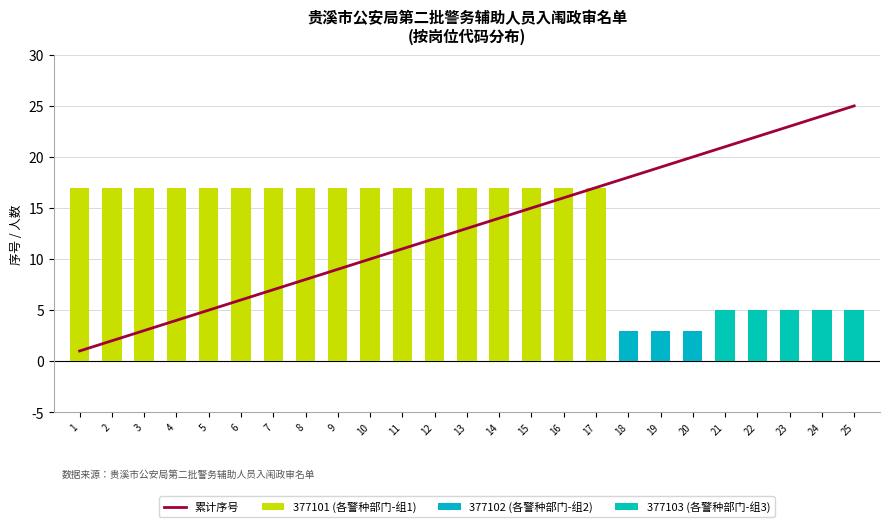

Reading right to left, transcribe all the data shown in this chart.

累计序号: 25	24	23	22	21	20	19	18	17	16	15	14	13	12	11	10	9	8	7	6	5	4	3	2	1
377101 (各警种部门-组1): 0	0	0	0	0	0	0	0	17	17	17	17	17	17	17	17	17	17	17	17	17	17	17	17	17
377102 (各警种部门-组2): 0	0	0	0	0	3	3	3	0	0	0	0	0	0	0	0	0	0	0	0	0	0	0	0	0
377103 (各警种部门-组3): 5	5	5	5	5	0	0	0	0	0	0	0	0	0	0	0	0	0	0	0	0	0	0	0	0